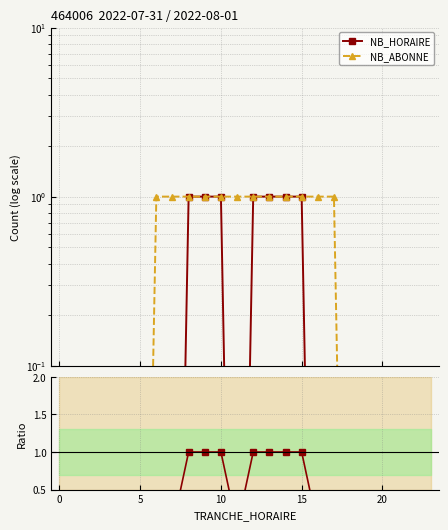

Count the number of categories in the chart.

24